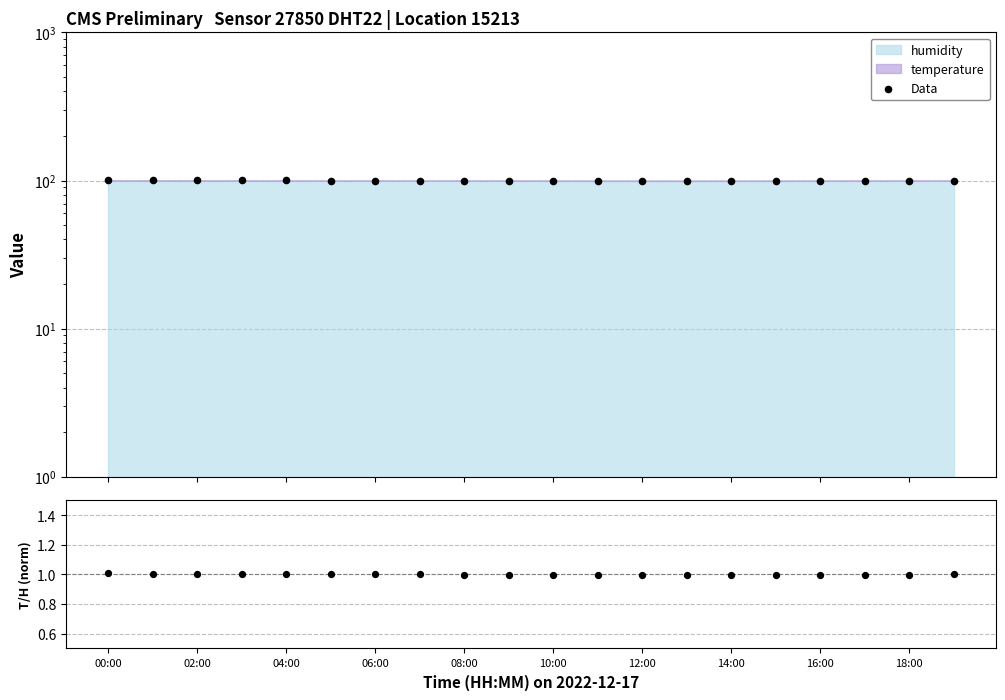

What is the total value across all series at 14:00?

100.9